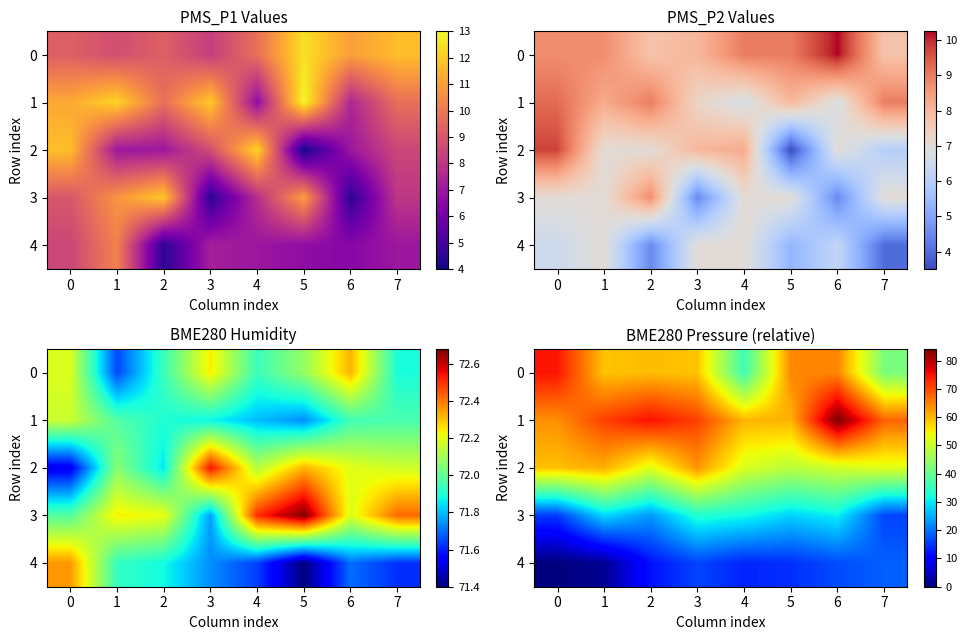

What is the total value across all series at 2?

222.5